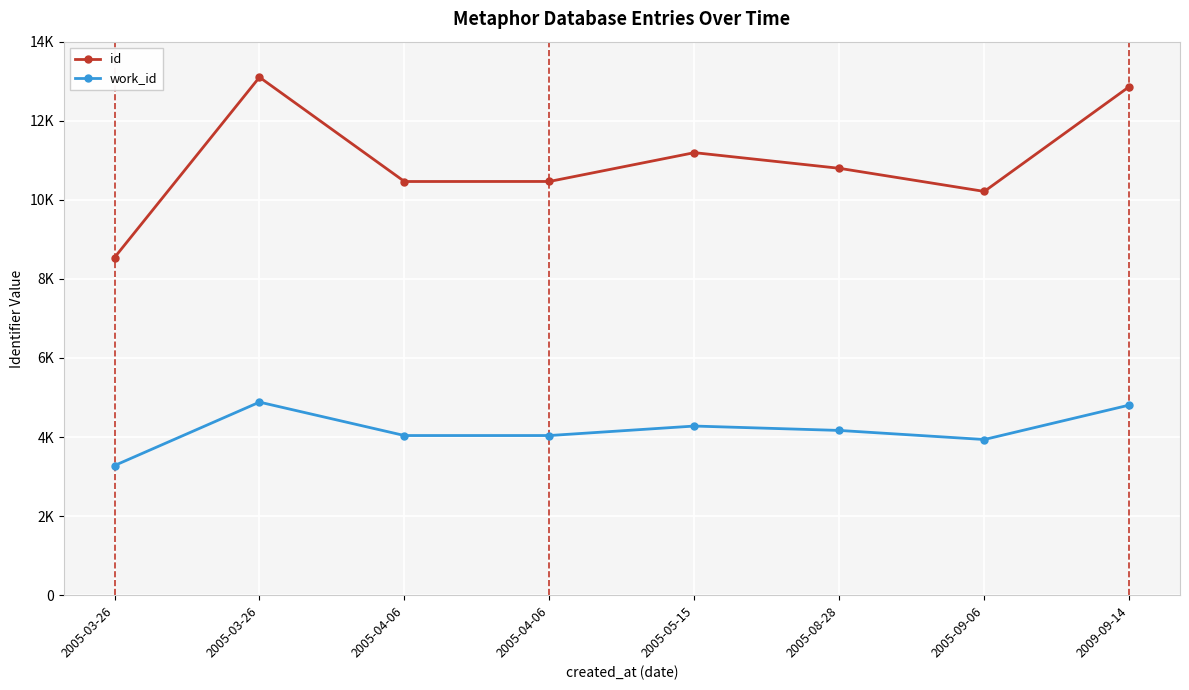

Reading right to left, what are all the values shown in this chart?

id: 2009-09-14=12862	2005-09-06=10212	2005-08-28=10797	2005-05-15=11193	2005-04-06=10464	2005-04-06=10463	2005-03-26=13101	2005-03-26=8540
work_id: 2009-09-14=4808	2005-09-06=3937	2005-08-28=4167	2005-05-15=4278	2005-04-06=4038	2005-04-06=4038	2005-03-26=4883	2005-03-26=3279